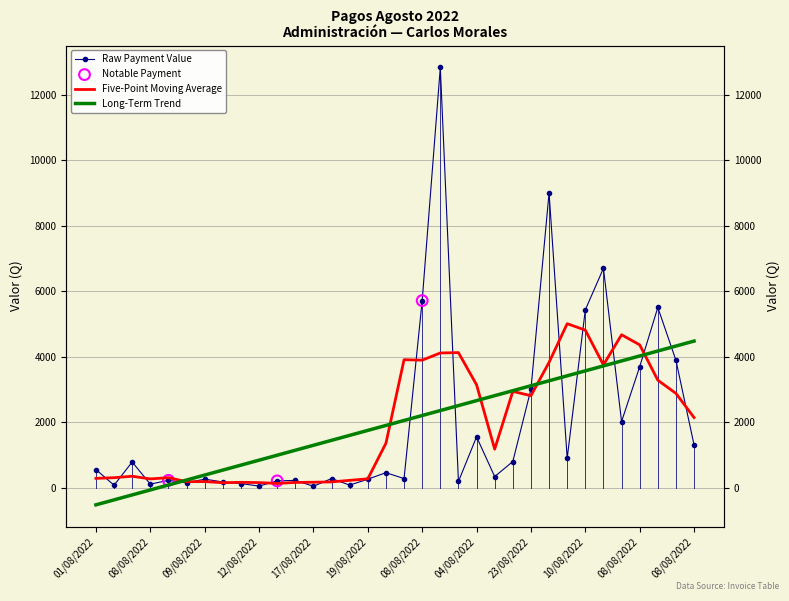

Which has a higher value, 23/08/2022 or 12/08/2022?

23/08/2022